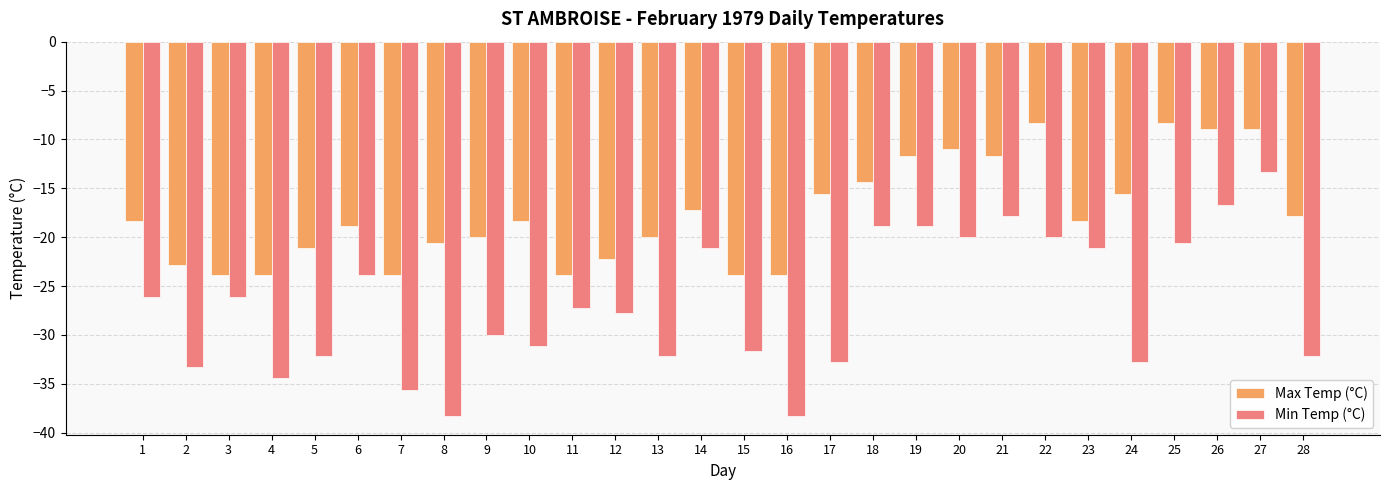

Is the value of Max Temp (°C) at 22 greater than the value of Min Temp (°C) at 11?

Yes